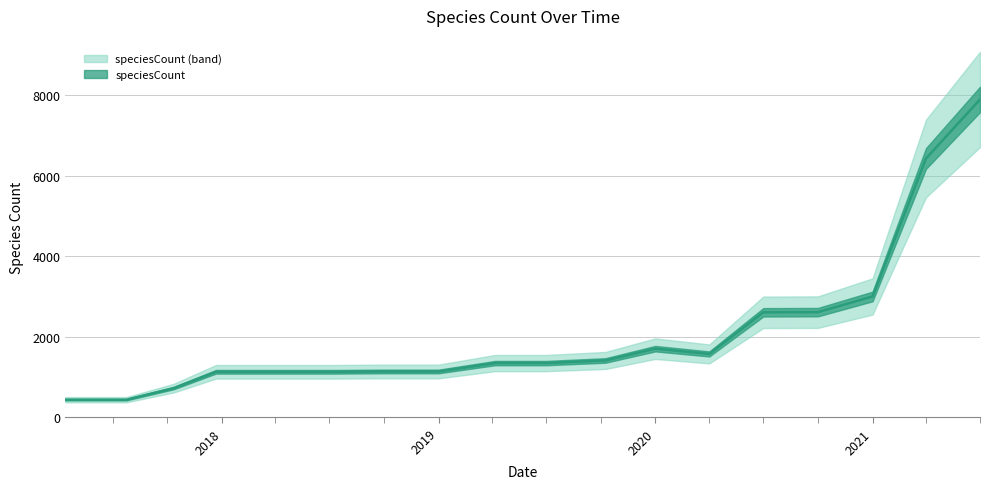

True or false: the data shows 4572 at 2021-07-01.

False